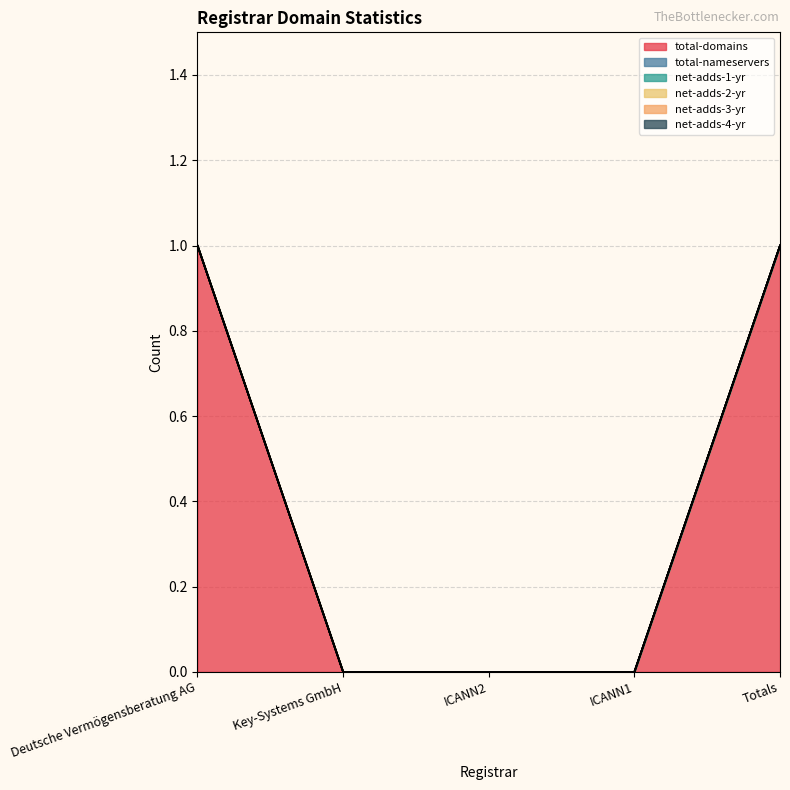

At which label does total-nameservers reach its minimum?

Deutsche Vermögensberatung AG